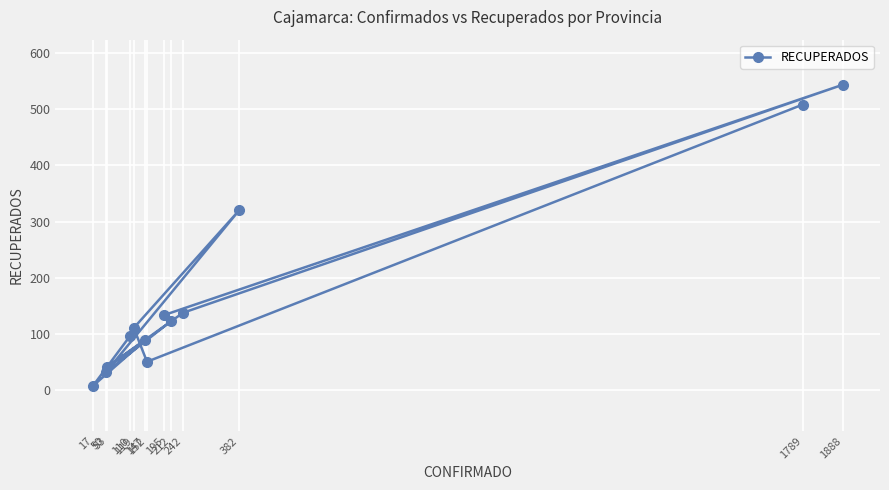

What is the difference between the second highest and minimum values?

500